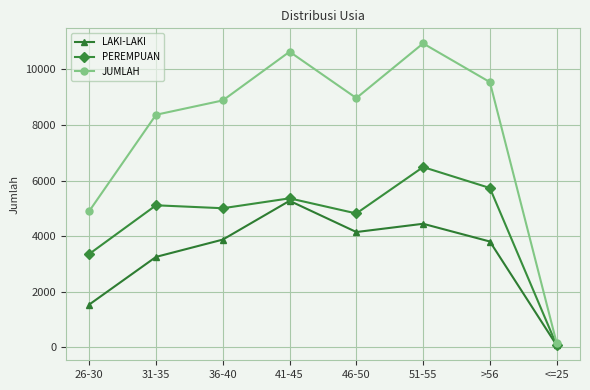

Rank the series by their maximum value, from highest to lowest.

JUMLAH, PEREMPUAN, LAKI-LAKI